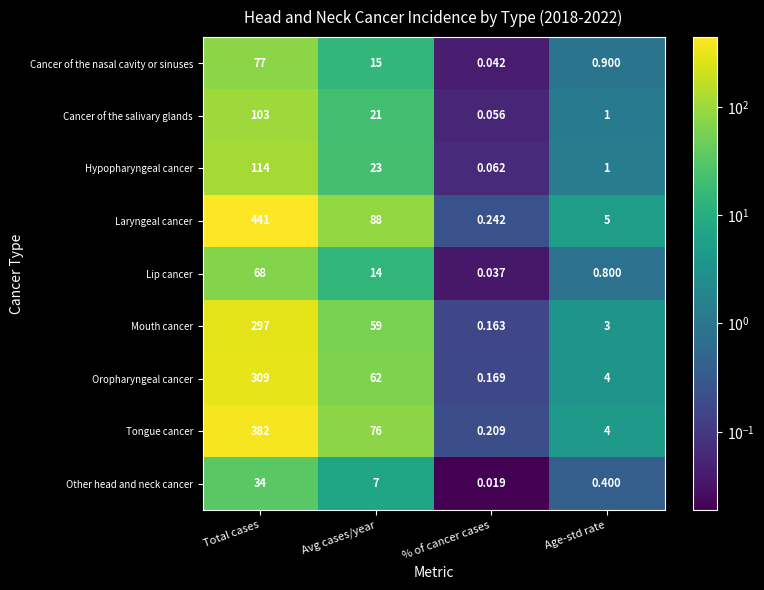

At which label is Tongue cancer closest to 191?

Avg cases/year